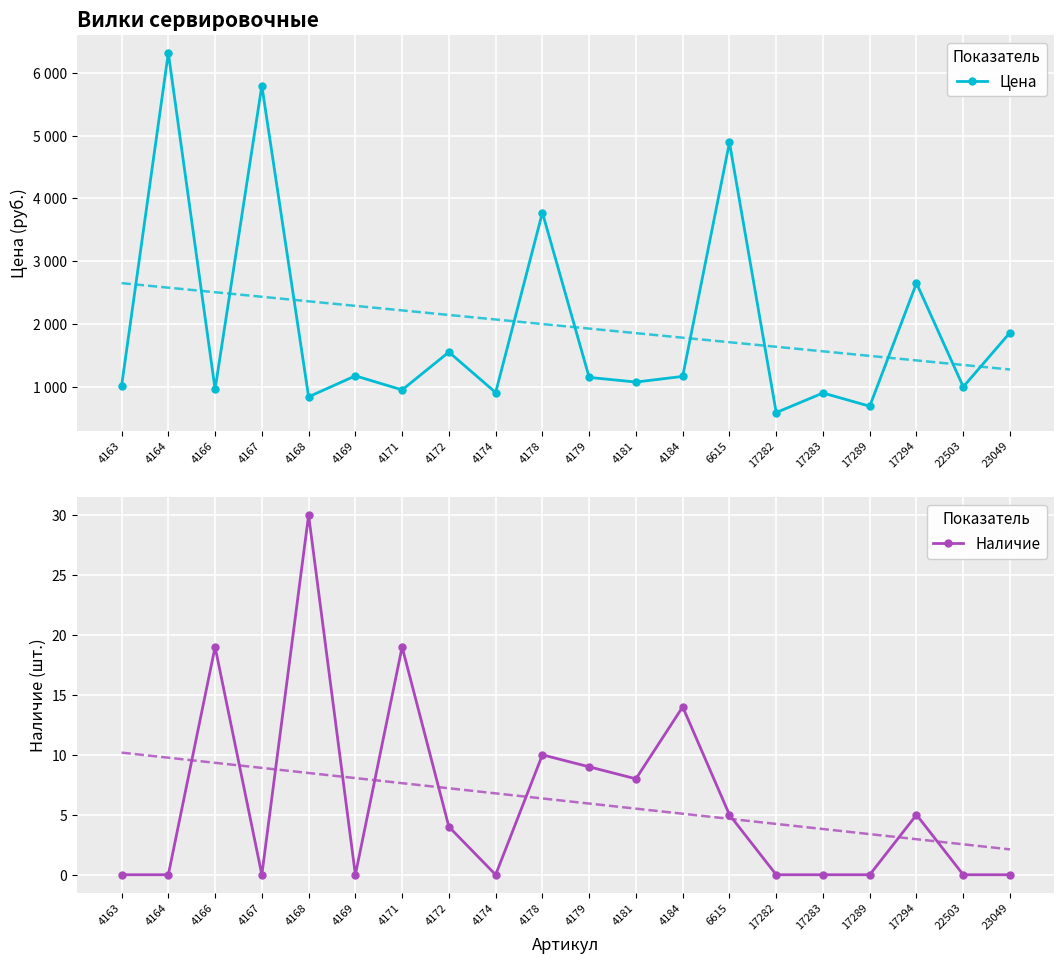

At which category is the sum across all series the highest?

4164